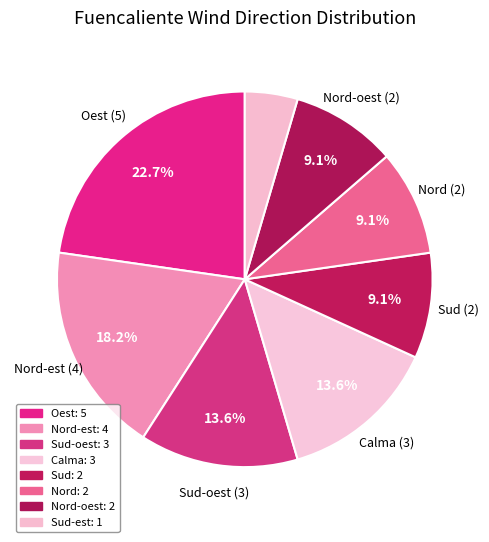

How many slices are in this pie chart?

8